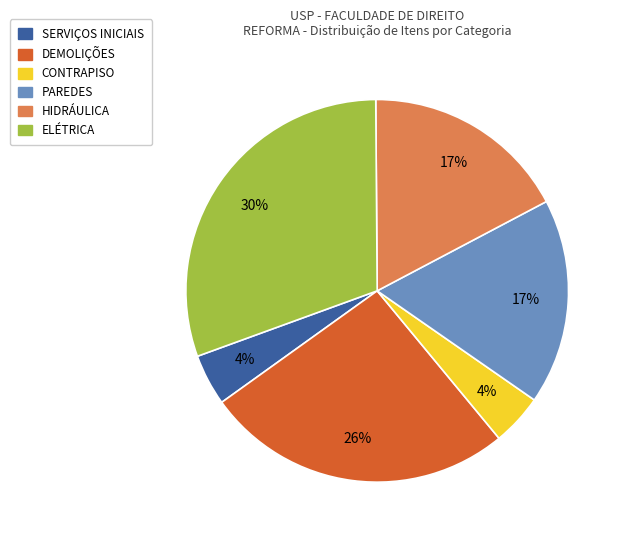

How many slices are in this pie chart?

6